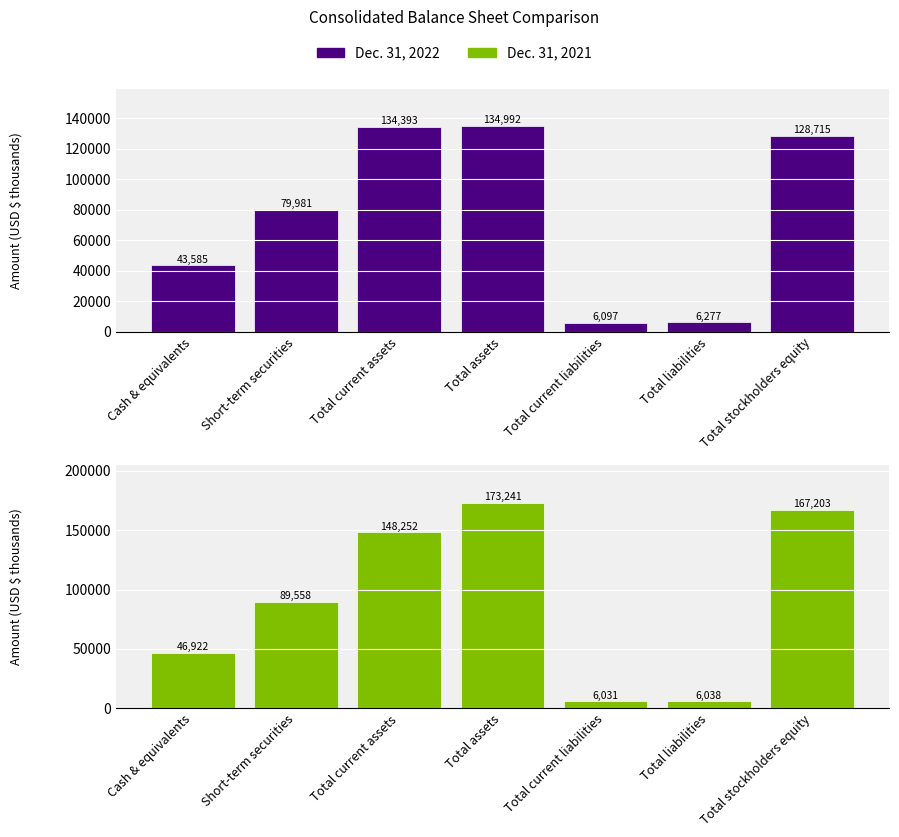

Is it true that Dec. 31, 2022 equals 9087 at Total current liabilities?

False